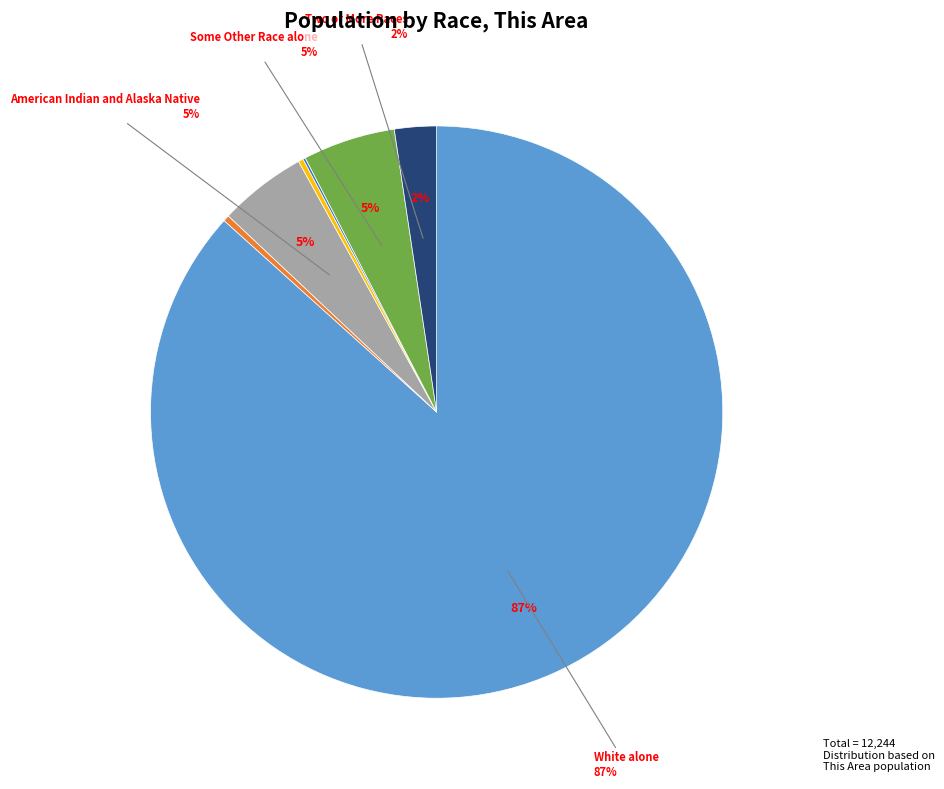

Do Black or African American alone and Asian alone together represent more than half of the pie?

No